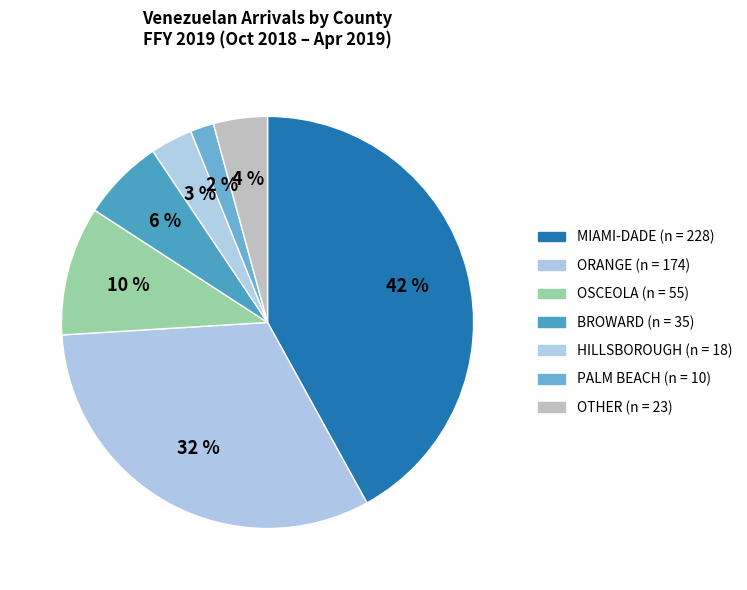

How many segments does this pie chart have?

7